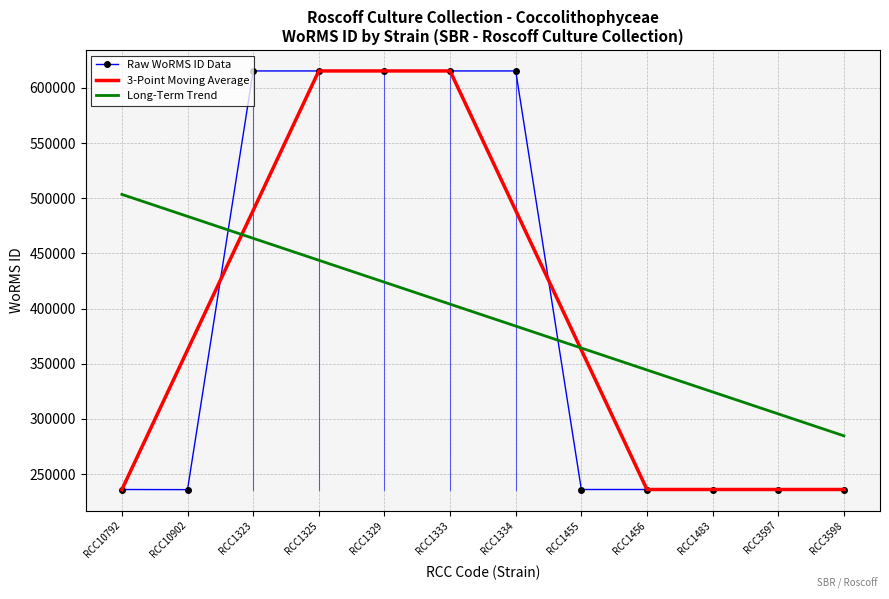

At which label does Long-Term Trend reach its minimum?

RCC3598